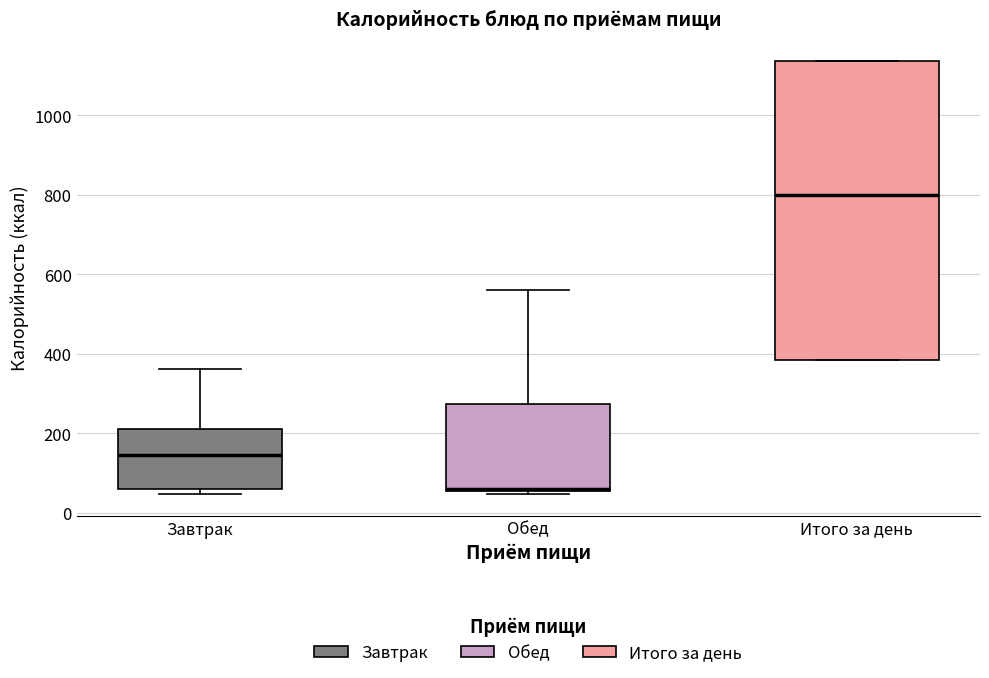

Reading left to right, transcribe this box plot: for each box, give where its median line is, the range the box spans, and where its two whiskers end, as read against the y-axis. The values are not printed on the chart, so give them approximately, as read against the axis.

Завтрак: median 140, box 60 to 220, whiskers 40 to 360
Обед: median 60, box 60 to 280, whiskers 40 to 560
Итого за день: median 800, box 380 to 1140, whiskers 380 to 1140